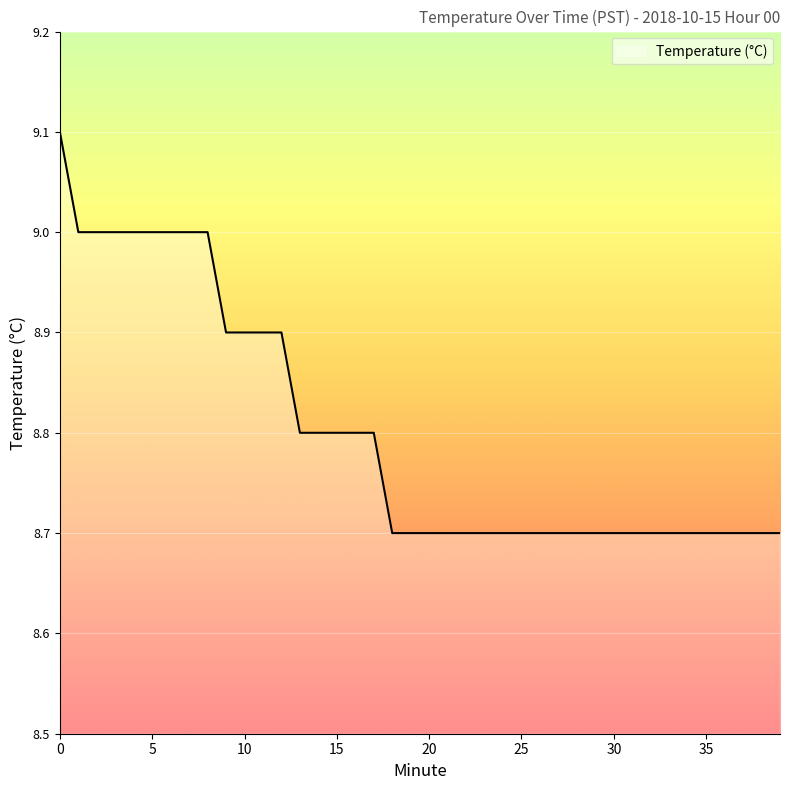

What is the greatest value displayed?

9.1